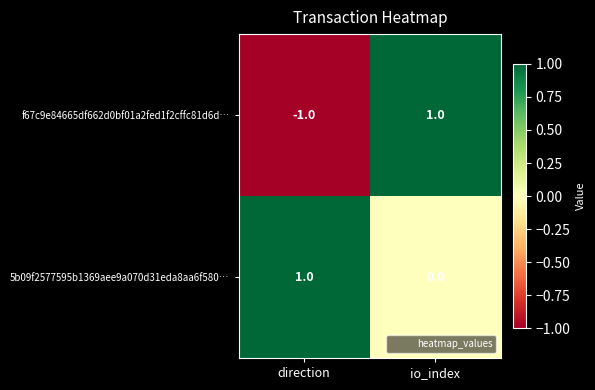

Where is f67c9e84665df662d0bf01a2fed1f2cffc81d6d… nearest to the value 0?

direction